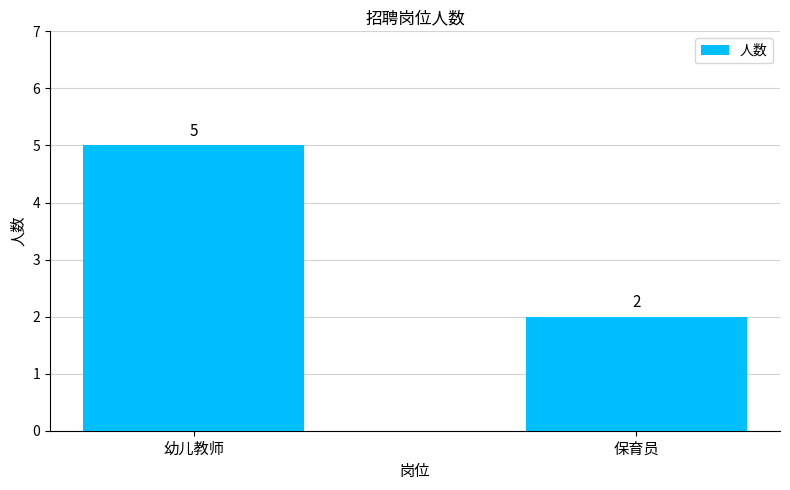

Reading left to right, extract all data points from this chart.

5	2